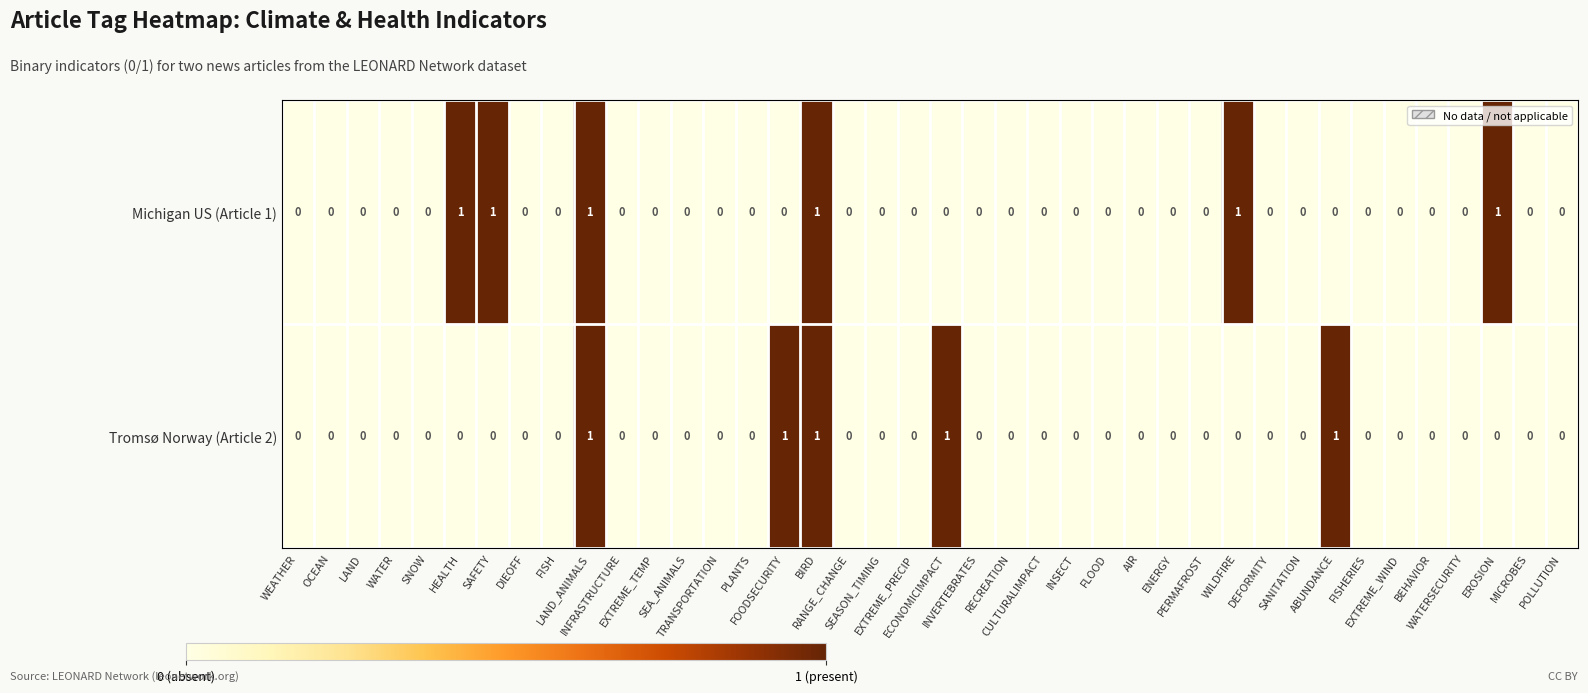

Which series has the largest total across all categories?

Michigan US (Article 1)